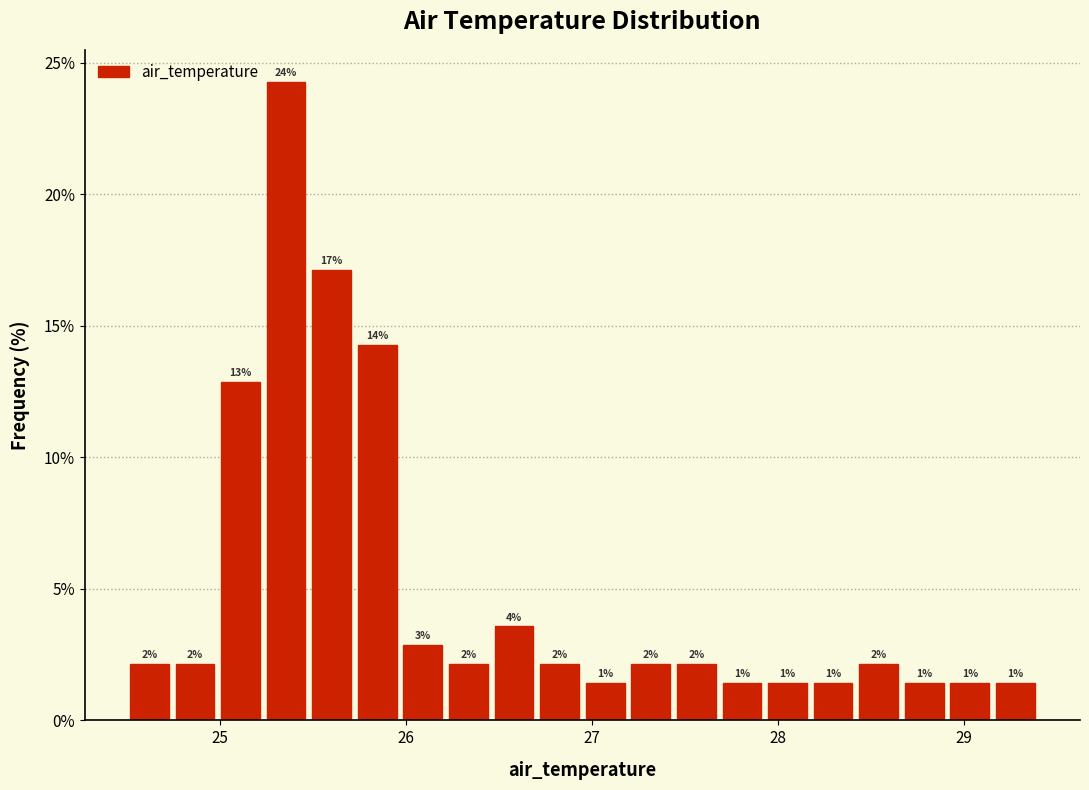

Around what value on the x-axis is the tallest bar? Give the approximate position of its centre, as read against the axis.

25.4